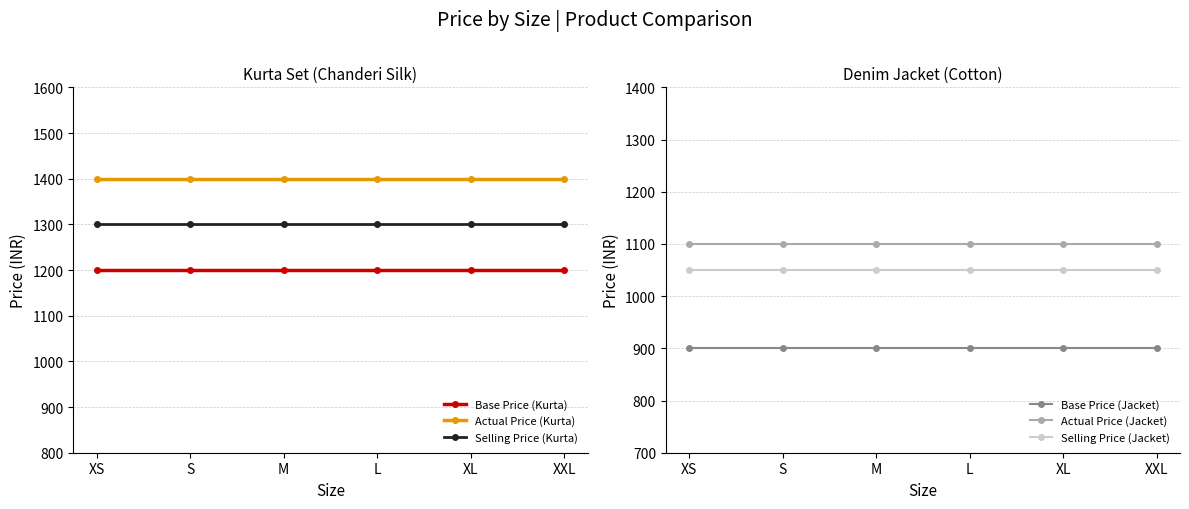

Rank the categories by Selling Price (Kurta) value from lowest to highest.

XS, S, M, L, XL, XXL